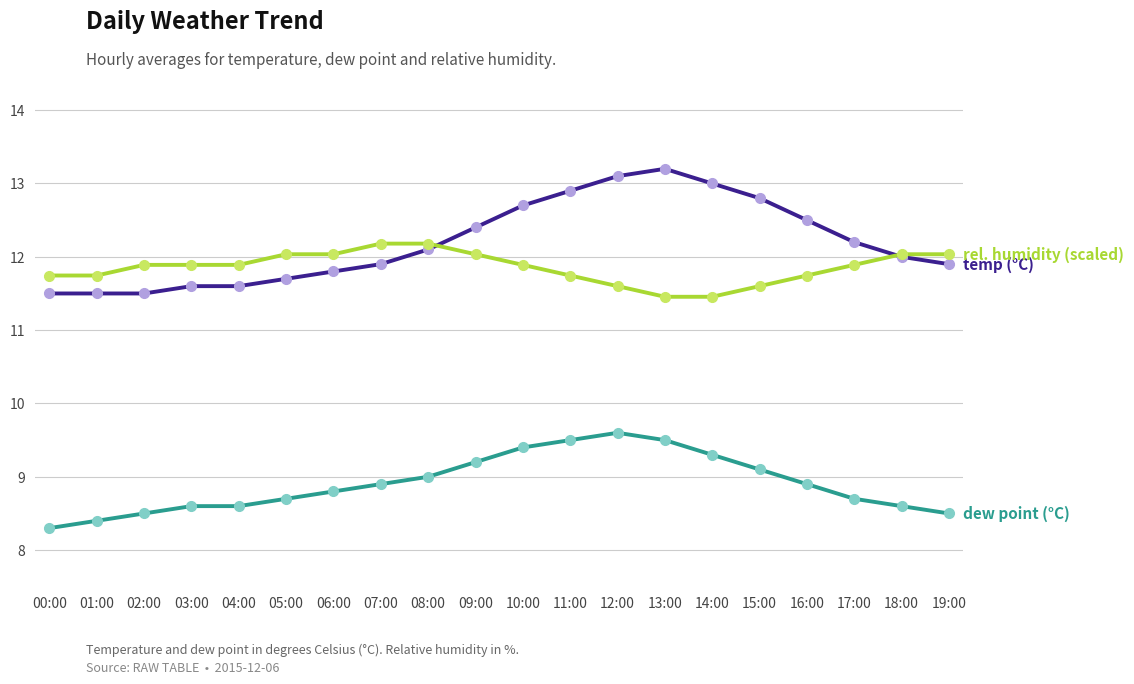

What position from the left is 07:00?

8